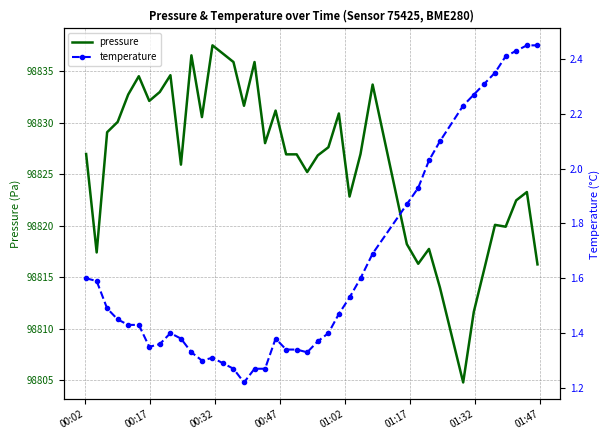

Does the chart have visible grid lines?

Yes